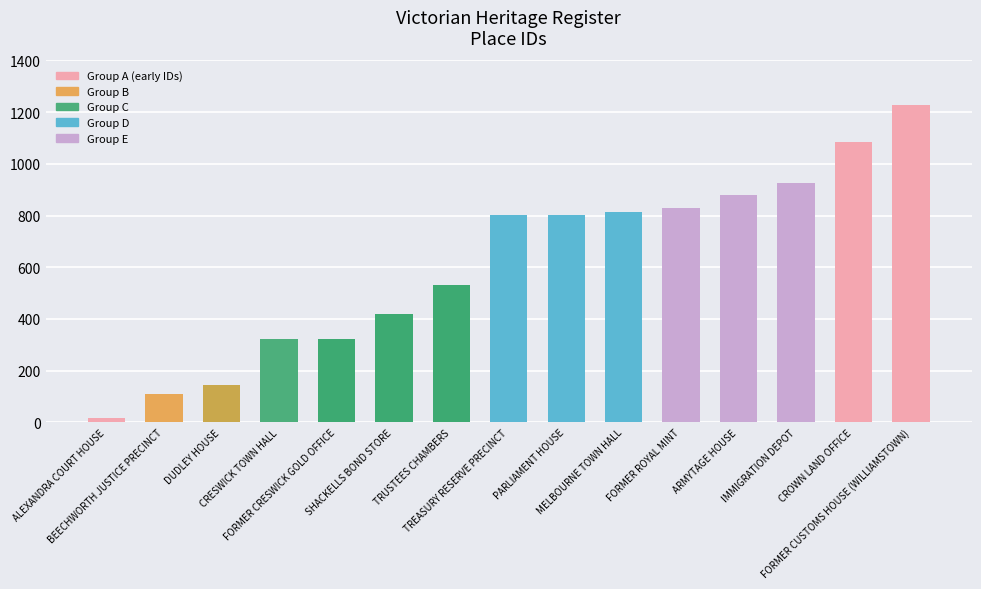

What is the value of the 2nd bar from the left?

108